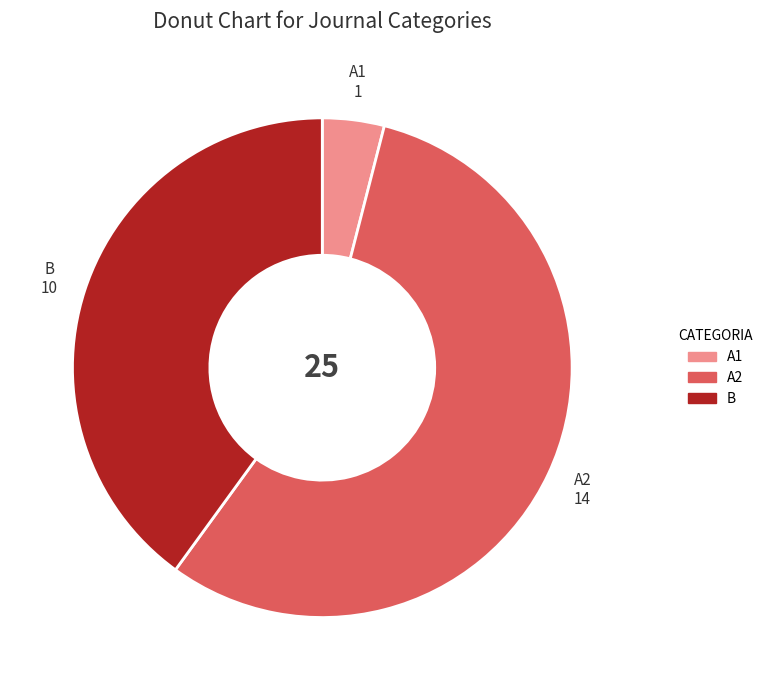

How many segments does this pie chart have?

3